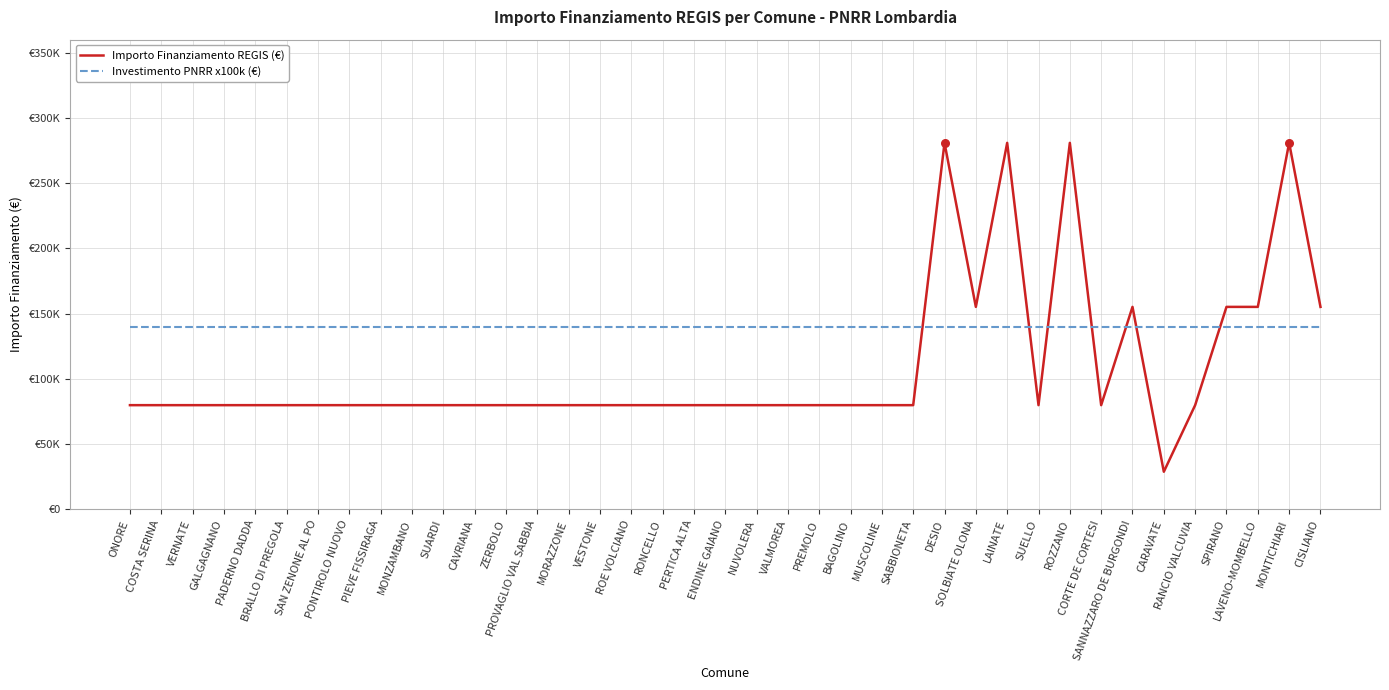

At which category is the sum across all series the highest?

DESIO